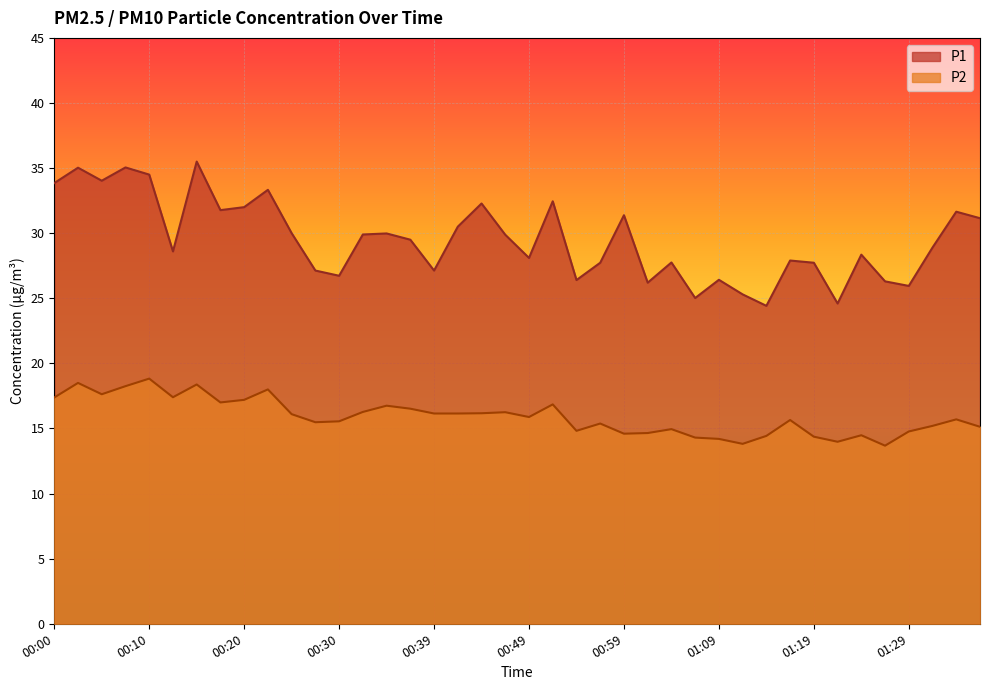

True or false: P2 and P1 cross at least once.

False